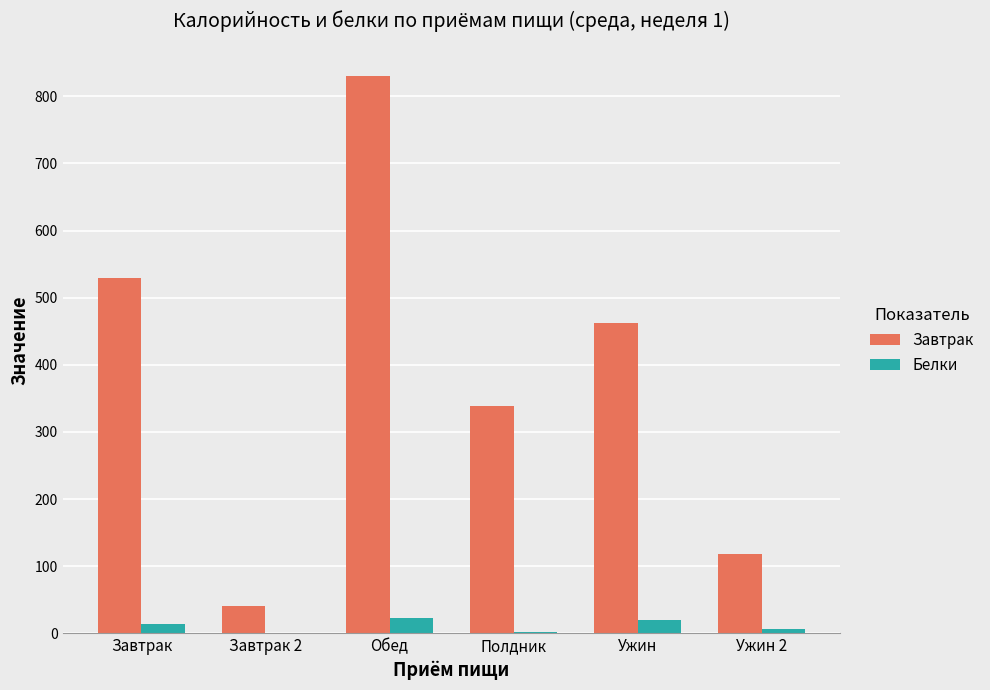

At which label is Завтрак closest to 435?

Ужин